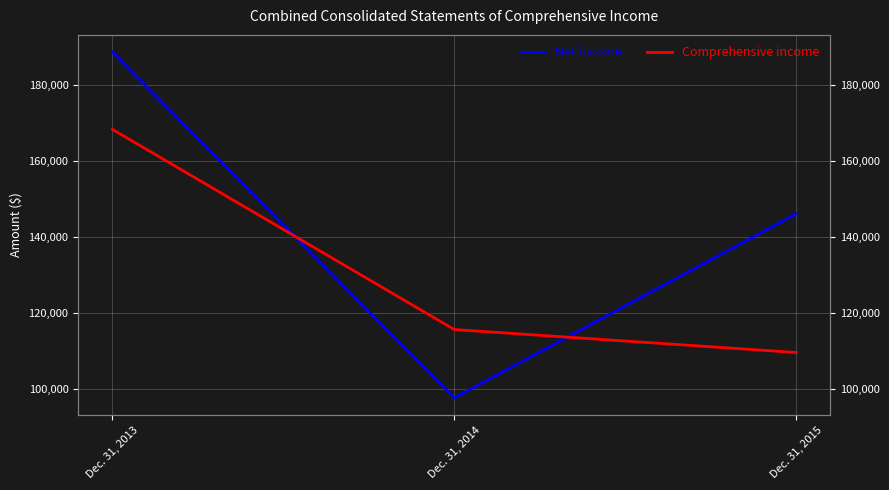

How many lines are shown in the chart?

2